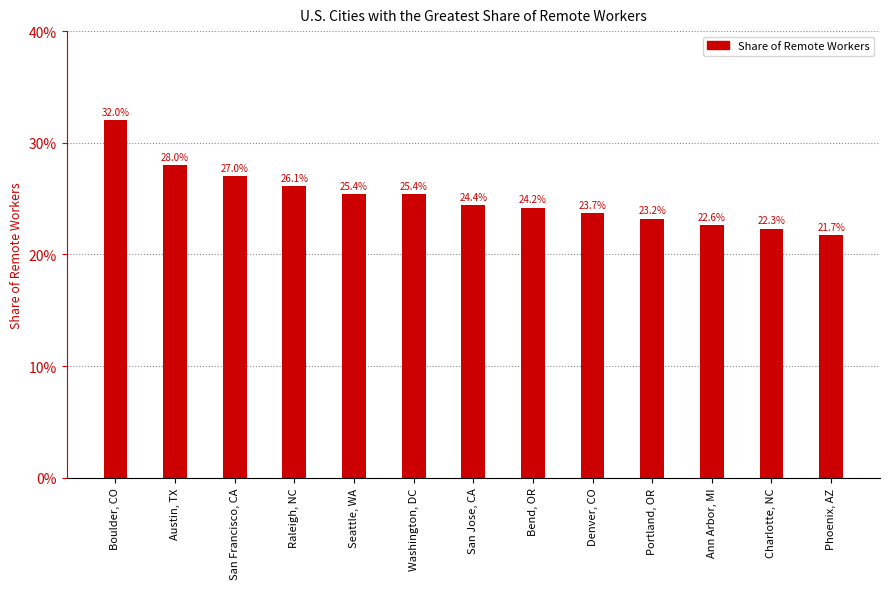

Does the chart contain any negative values?

No